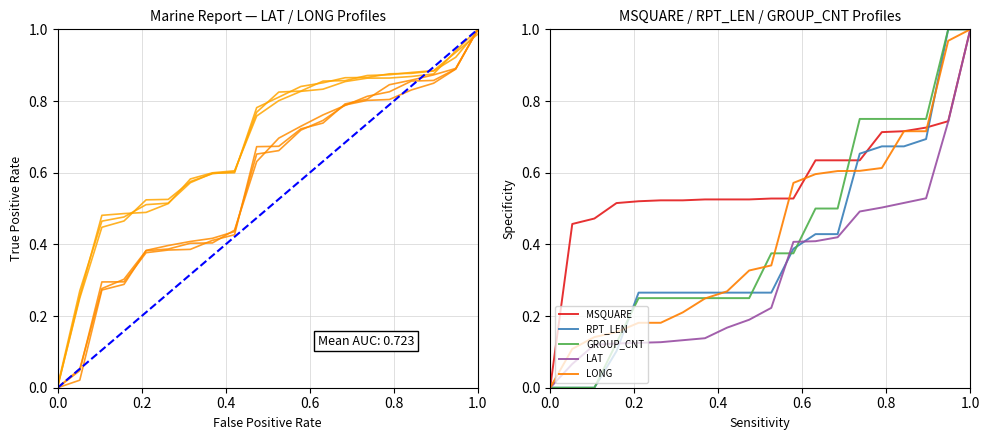

What is the approximate value of LONG at 6?

0.2